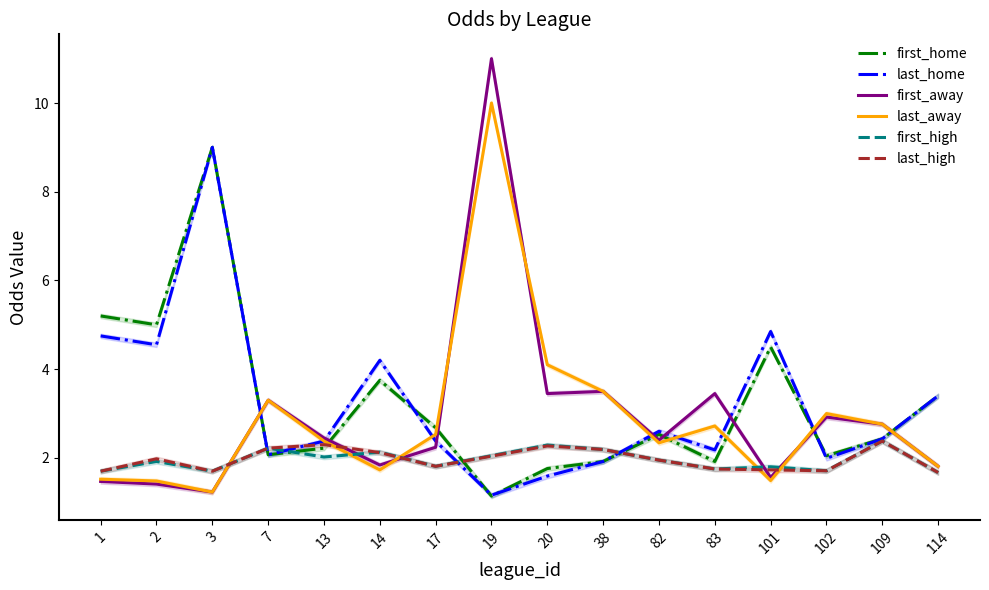

In first_away, how many points are lower than both neighbors (excluding endpoints)?

5